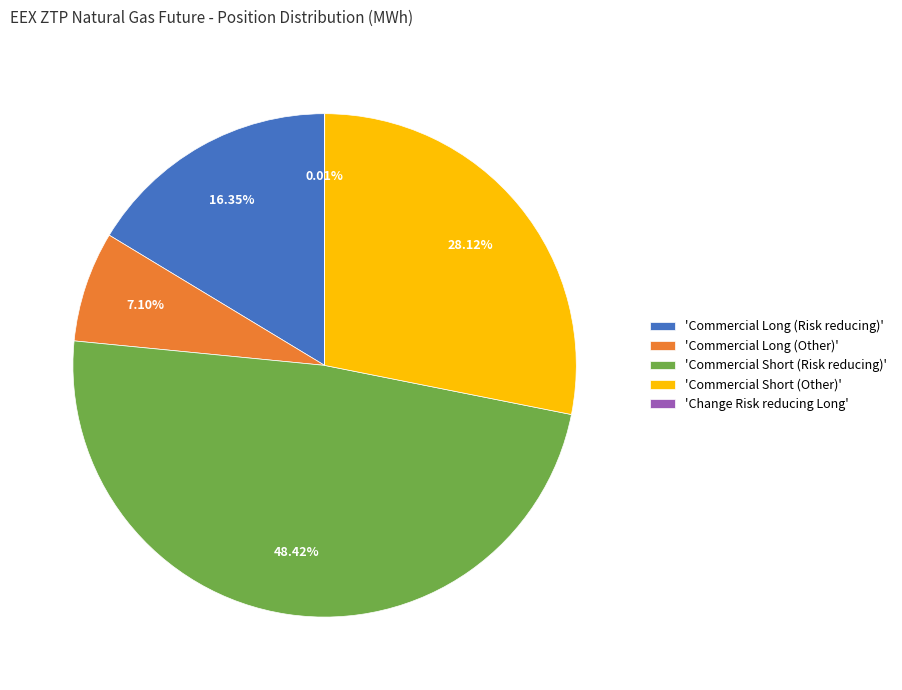

Does 'Commercial Short (Other)' represent more than half of the total?

No